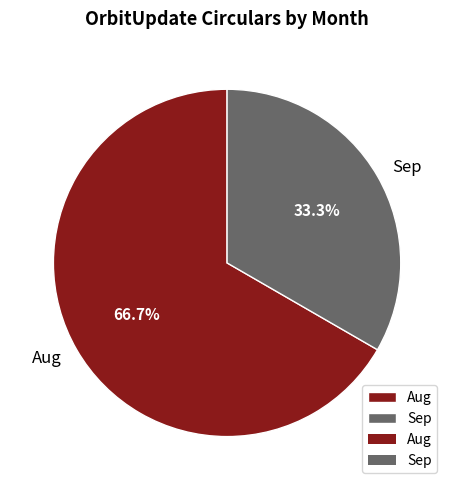

Does Aug account for over 50% of the chart?

Yes